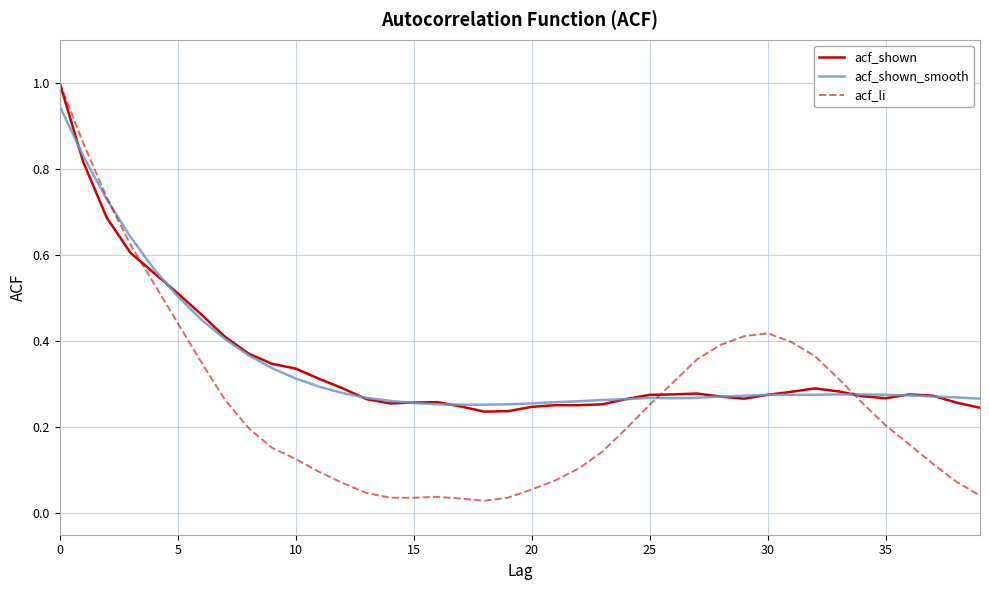

What is the greatest value displayed?

1.0